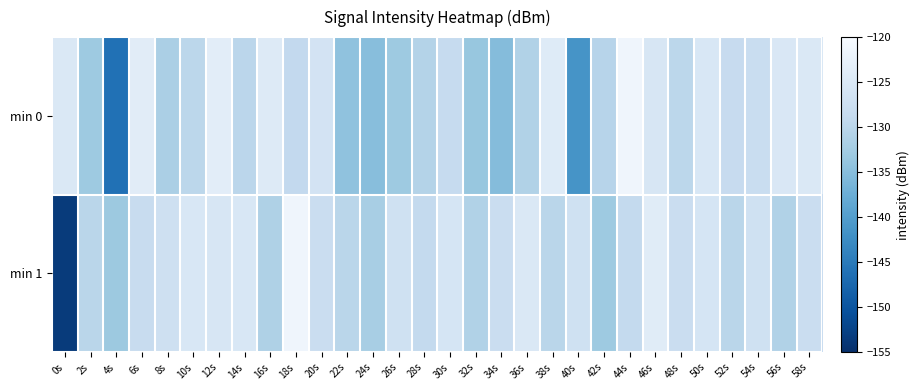

Which series has the widest spread of values?

min 1